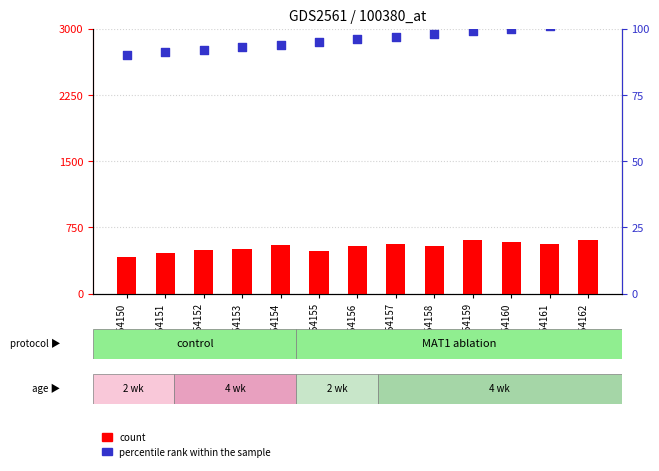

What is the total value across all series at GSM154151?

555